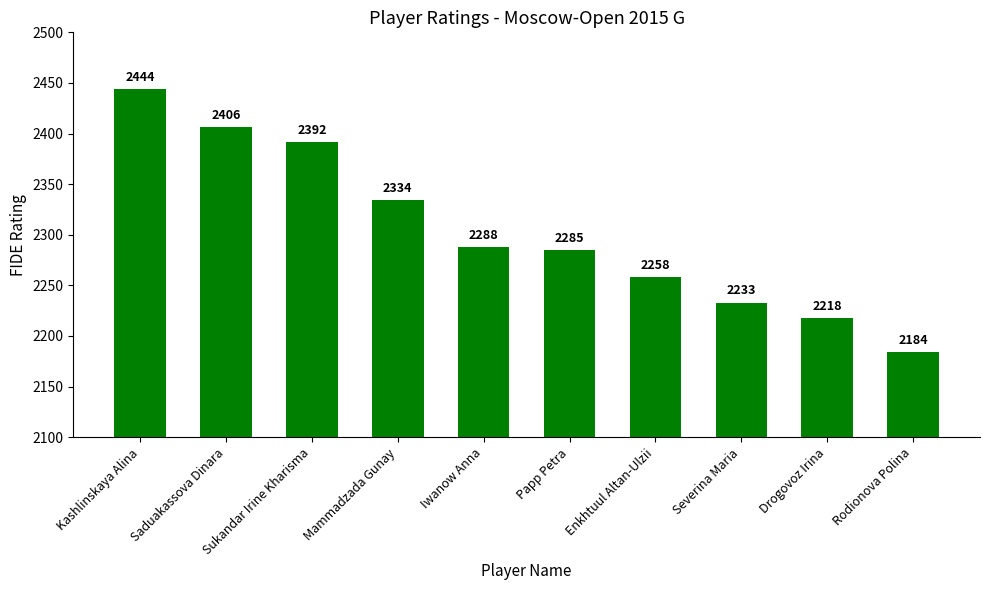

List the labels in order of value, smallest first.

Rodionova Polina, Drogovoz Irina, Severina Maria, Enkhtuul Altan-Ulzii, Papp Petra, Iwanow Anna, Mammadzada Gunay, Sukandar Irine Kharisma, Saduakassova Dinara, Kashlinskaya Alina